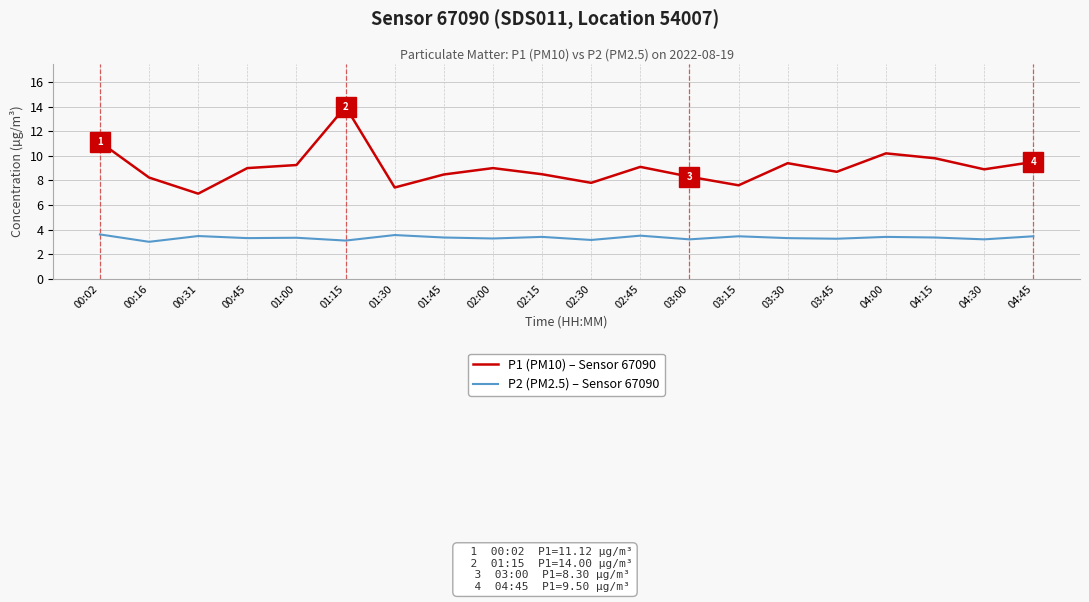

What is the sum of the P2 (PM2.5) – Sensor 67090 values at 00:31 and 04:00?

6.9